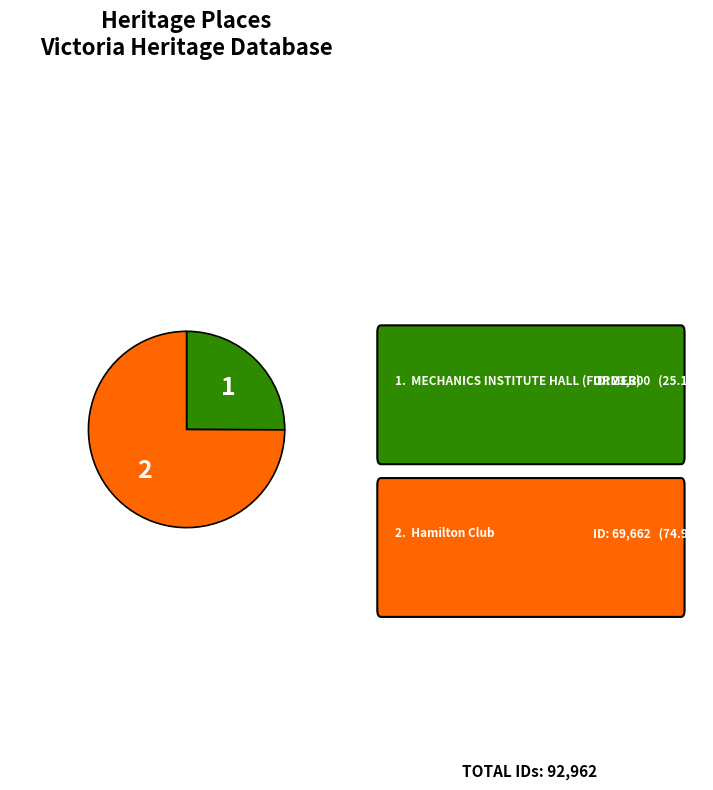

Does any single category account for the majority?

Yes